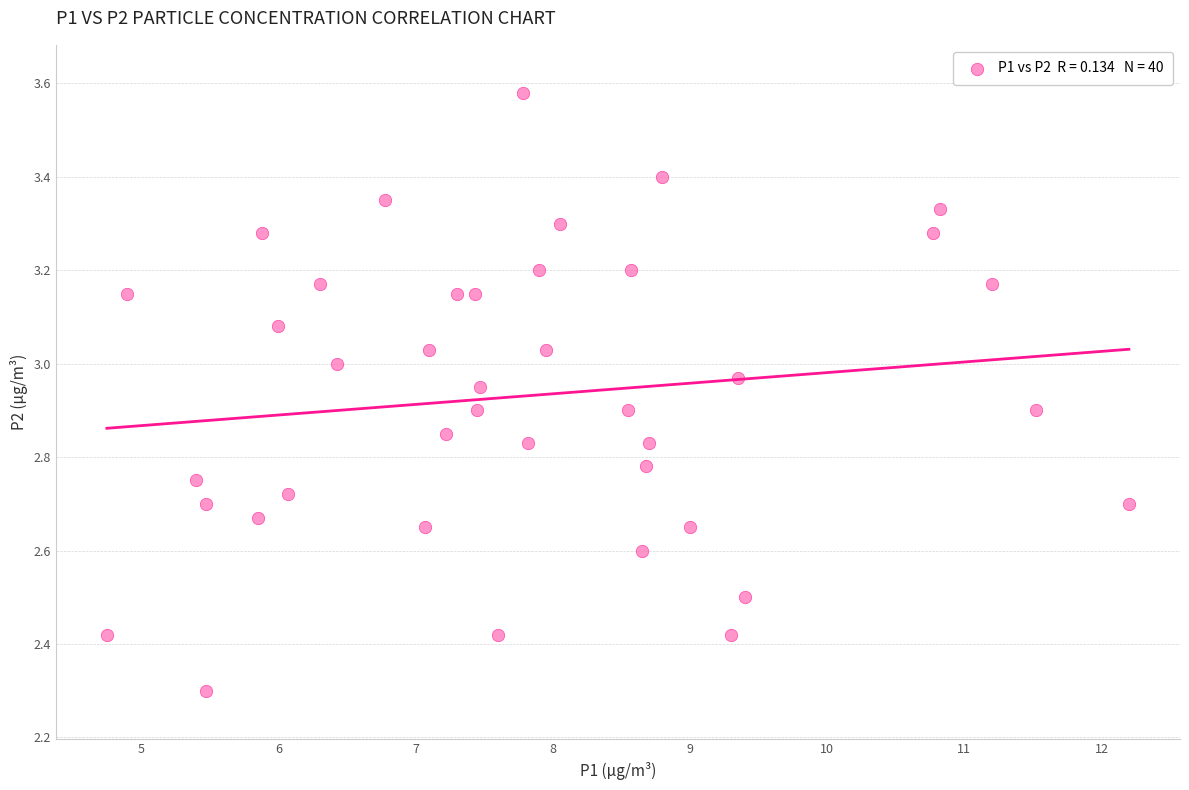

What is the range of X values (max minus min)?

7.4